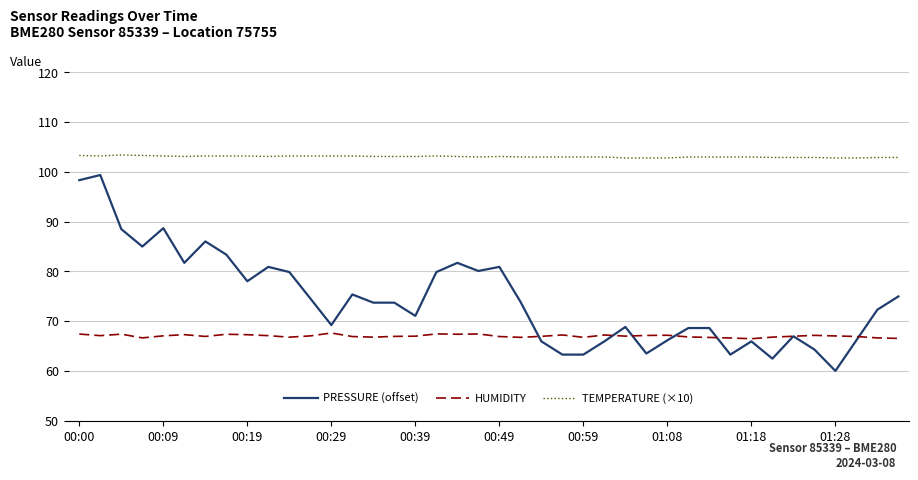

Which series has the largest range (max minus min)?

PRESSURE (offset)